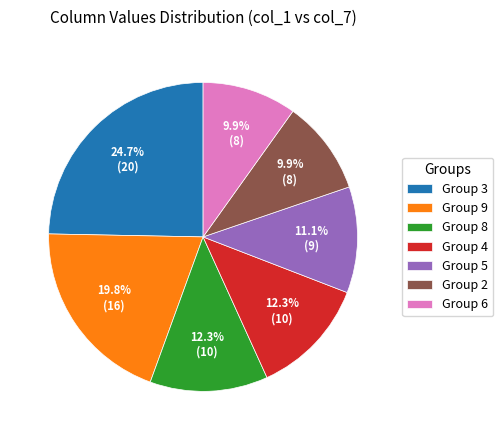

How many slices are in this pie chart?

7